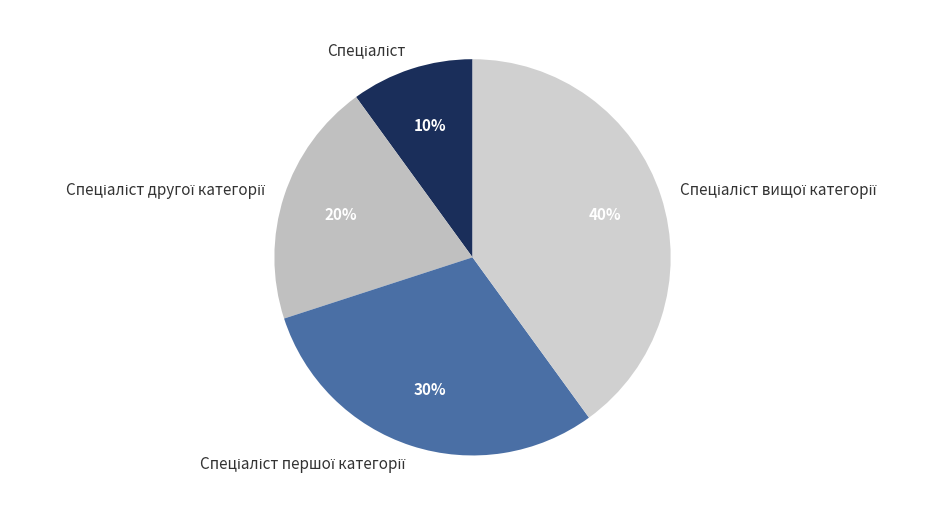

To the nearest percent, what is the average slice percentage?

25%